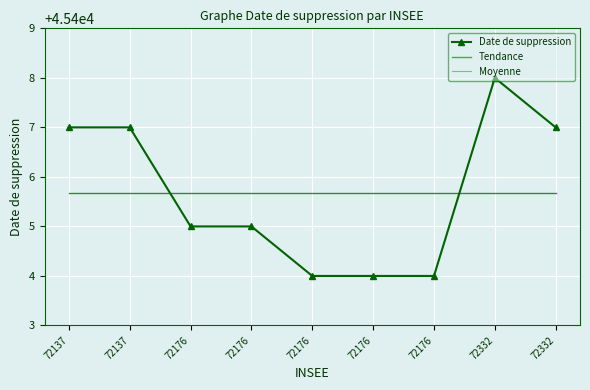

True or false: Date de suppression has more than 1 interior local peaks.

False